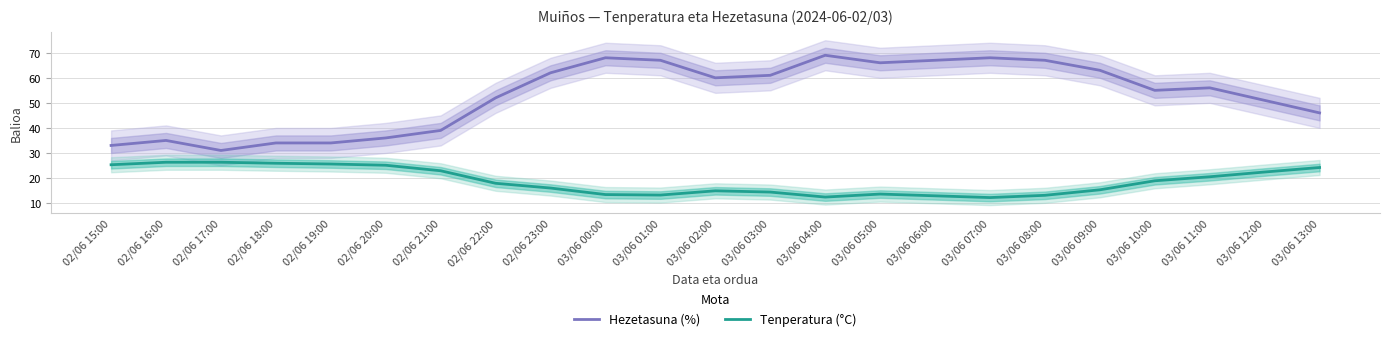

What is the average value of the Hezetasuna (%) series?

53.0